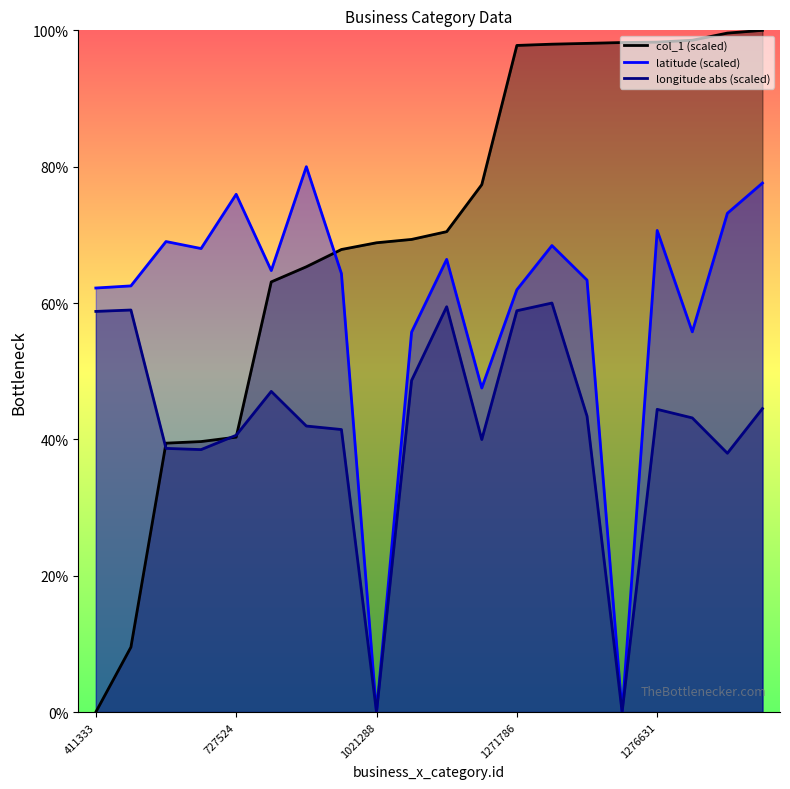

Which series changed the most between 1274668 and 1289360?

latitude